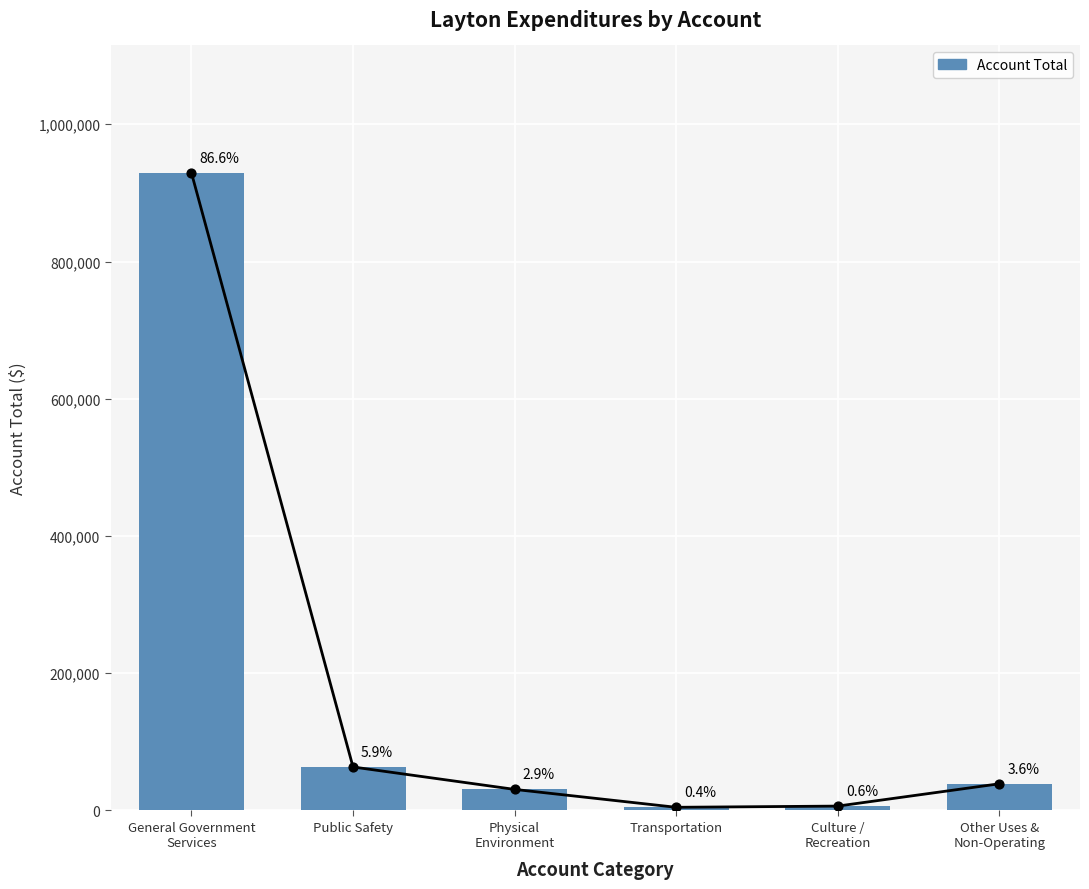

Between Physical
Environment and Transportation, which is larger?

Physical
Environment